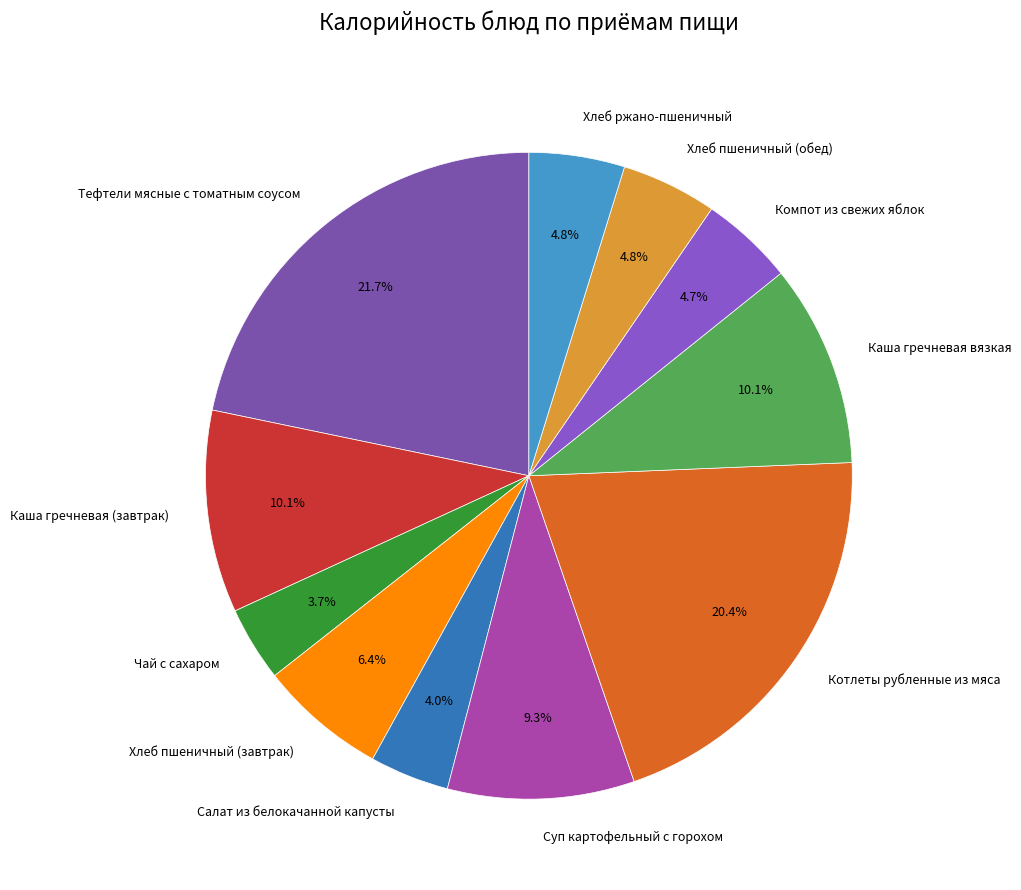

Which category has the biggest portion of the pie?

Тефтели мясные с томатным соусом